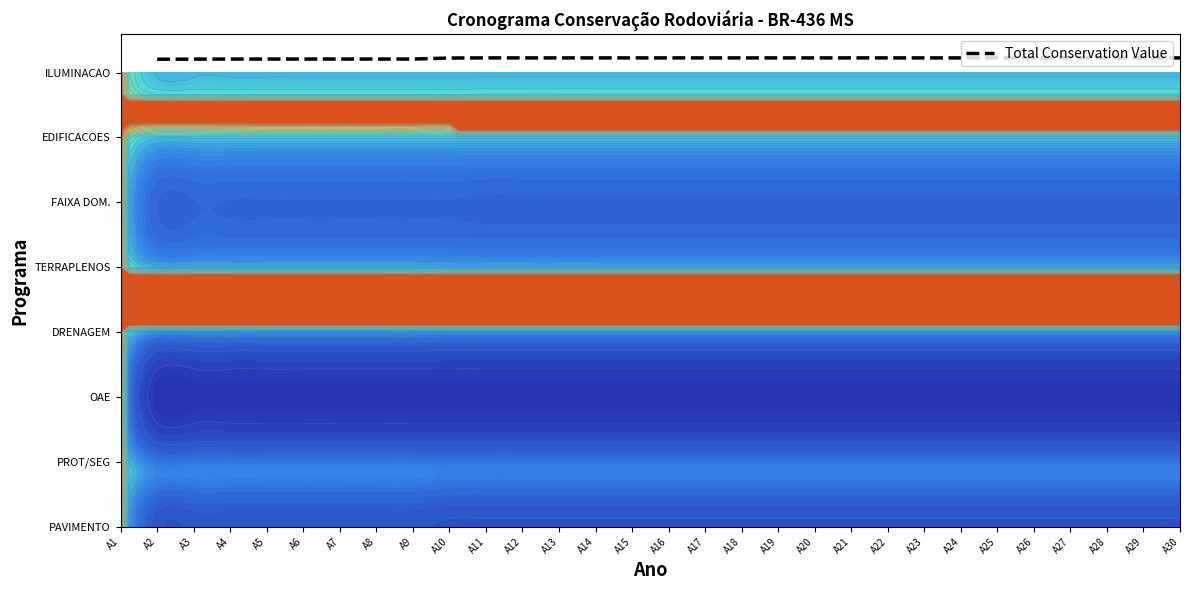

What is the sum of the values at A5 and A21?

14.4